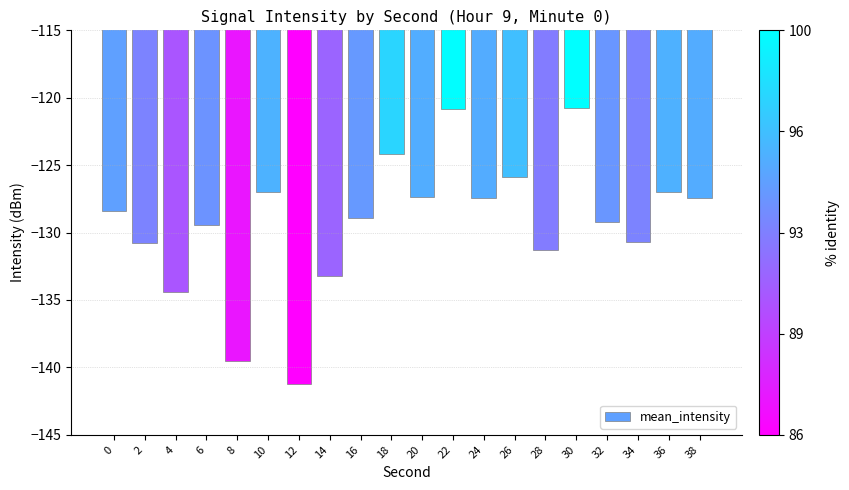

What is the difference between the maximum and minimum values?

20.5